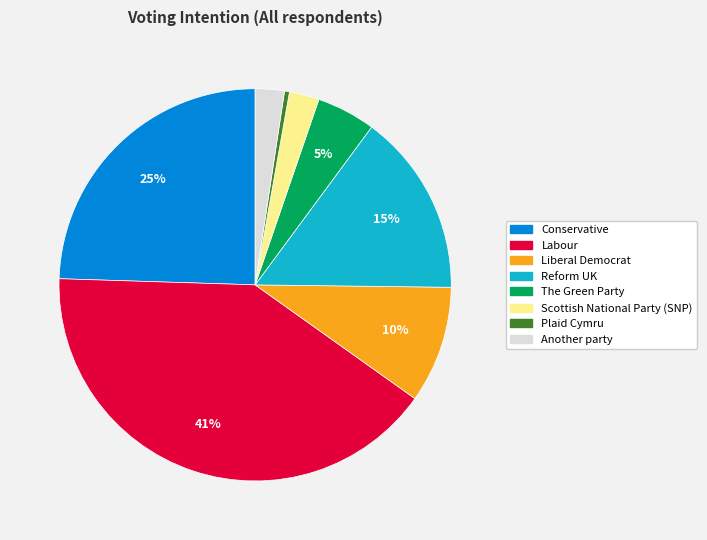

Is there any slice that represents more than half of the pie?

No